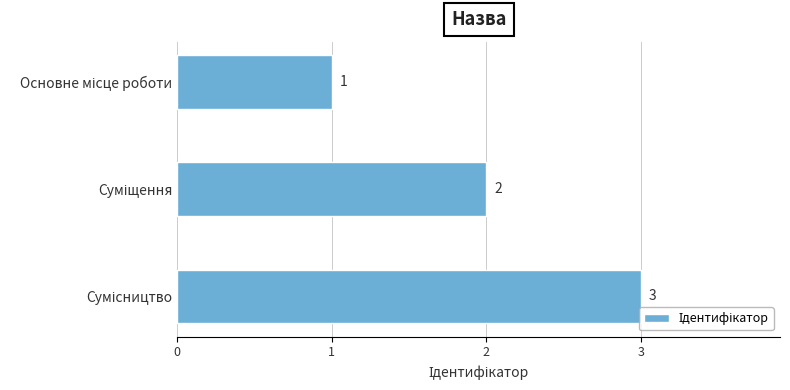

What is the maximum value shown in the chart?

3